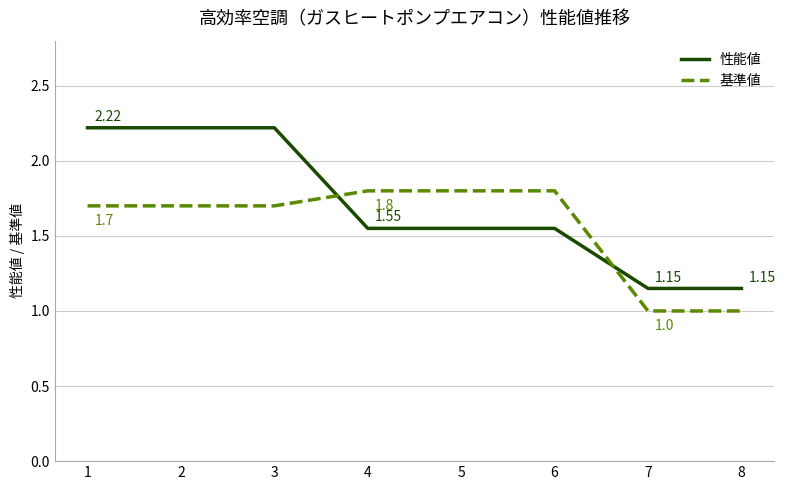

The value of 基準値 at 8 is 1.0. True or false?

True